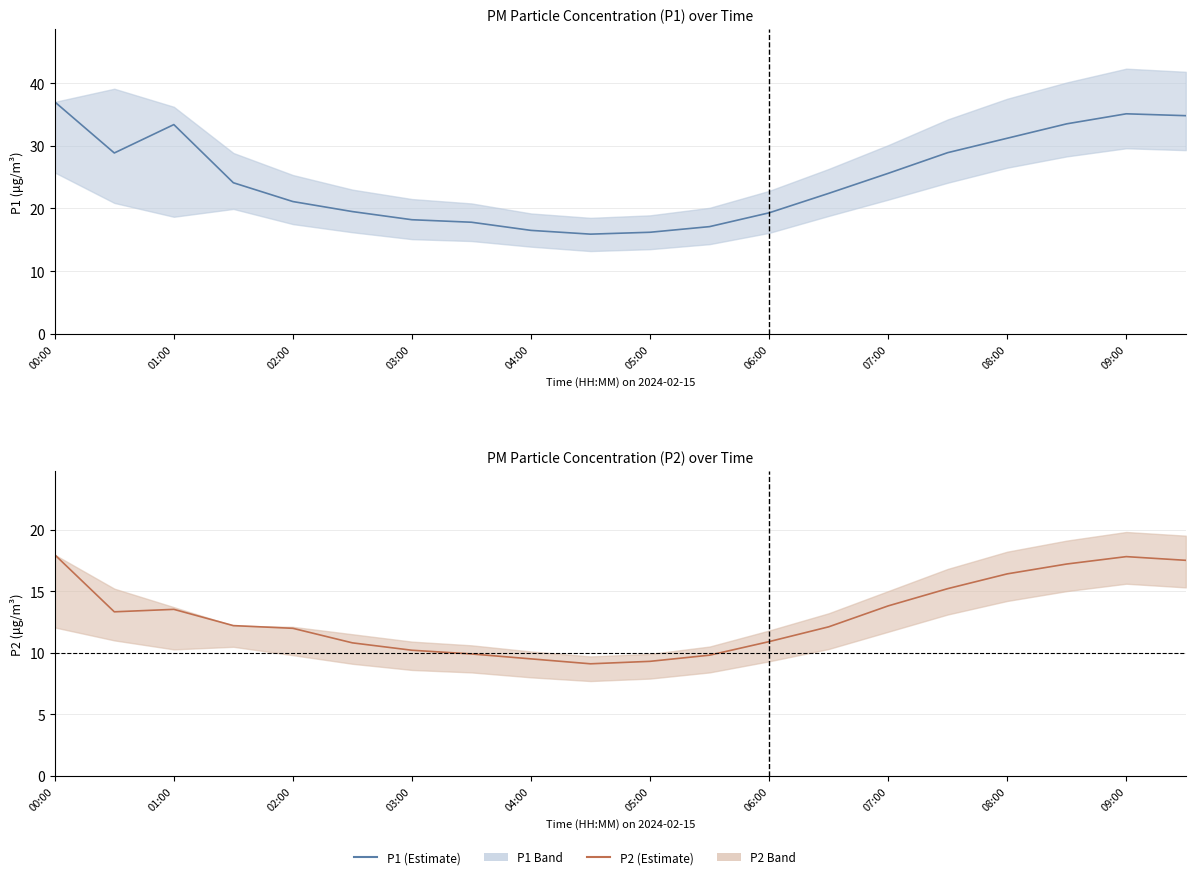

Between 14 and 17, which series saw the biggest shift?

P1